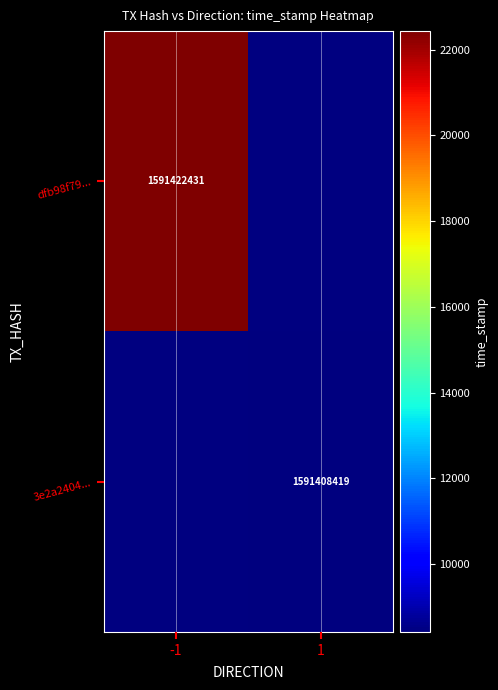

How many distinct data groups are displayed?

2